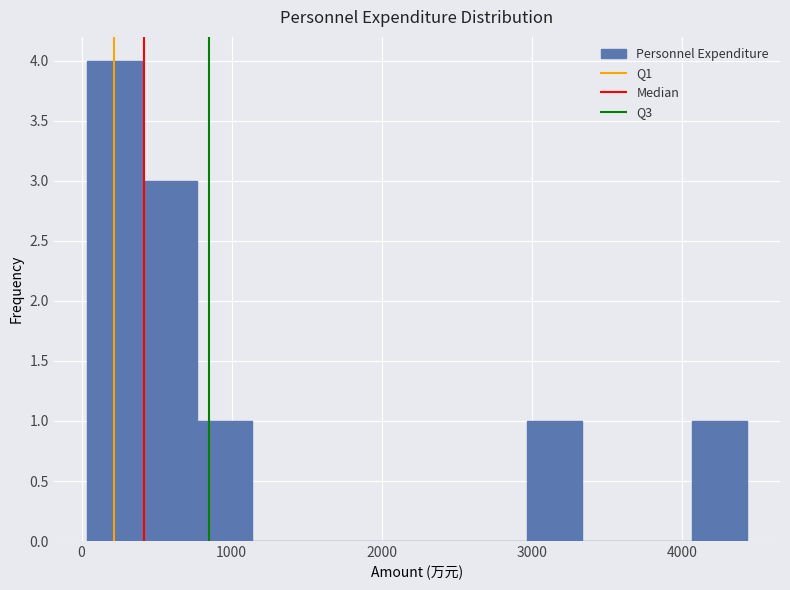

Read against the x-axis, roughly where is the centre of the tallest bar?

200